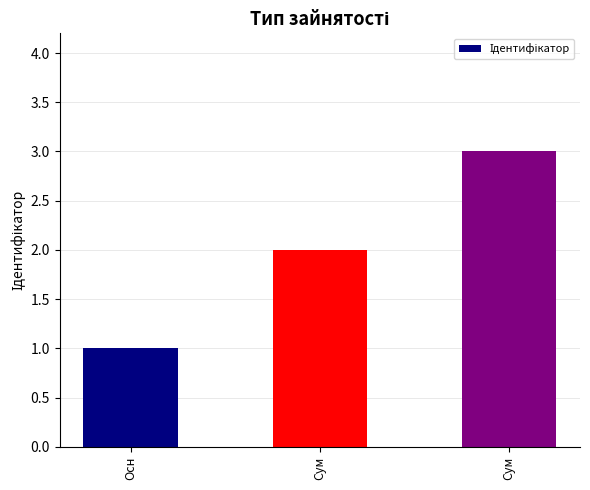

Are the bars horizontal?

No